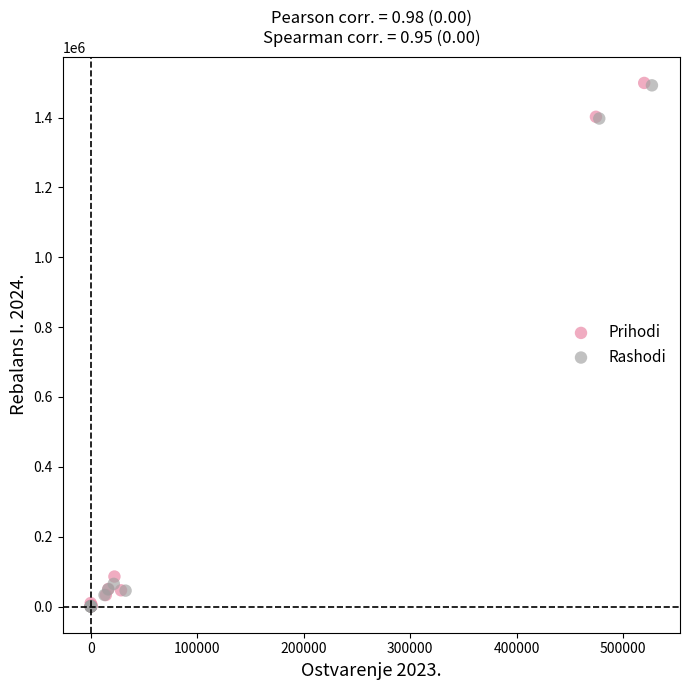

Which series has the largest Y range (max minus min)?

Prihodi